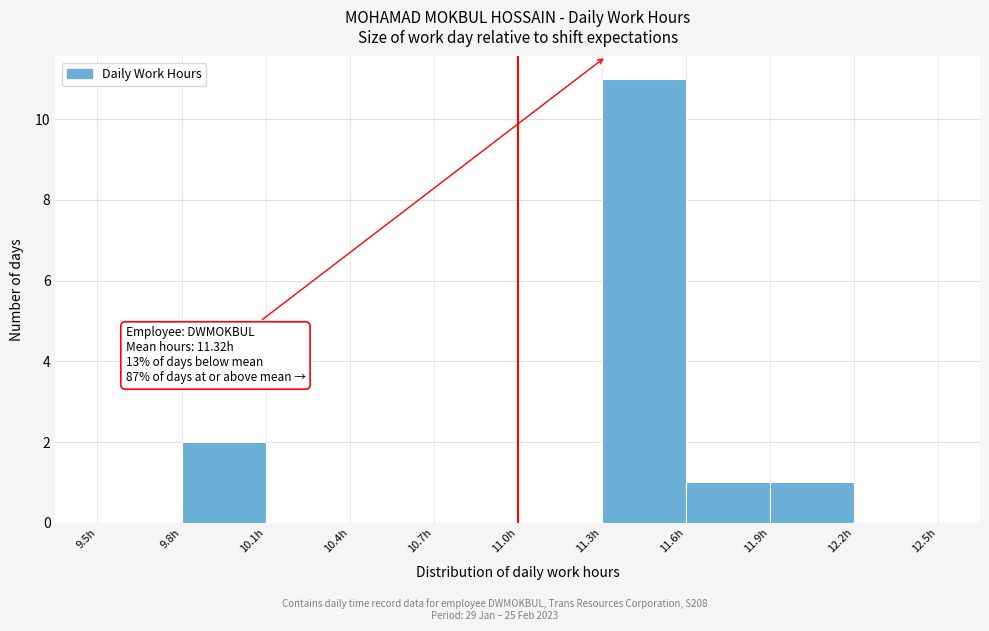

Over which range of the x-axis is the bar tallest?

11.3 to 11.6